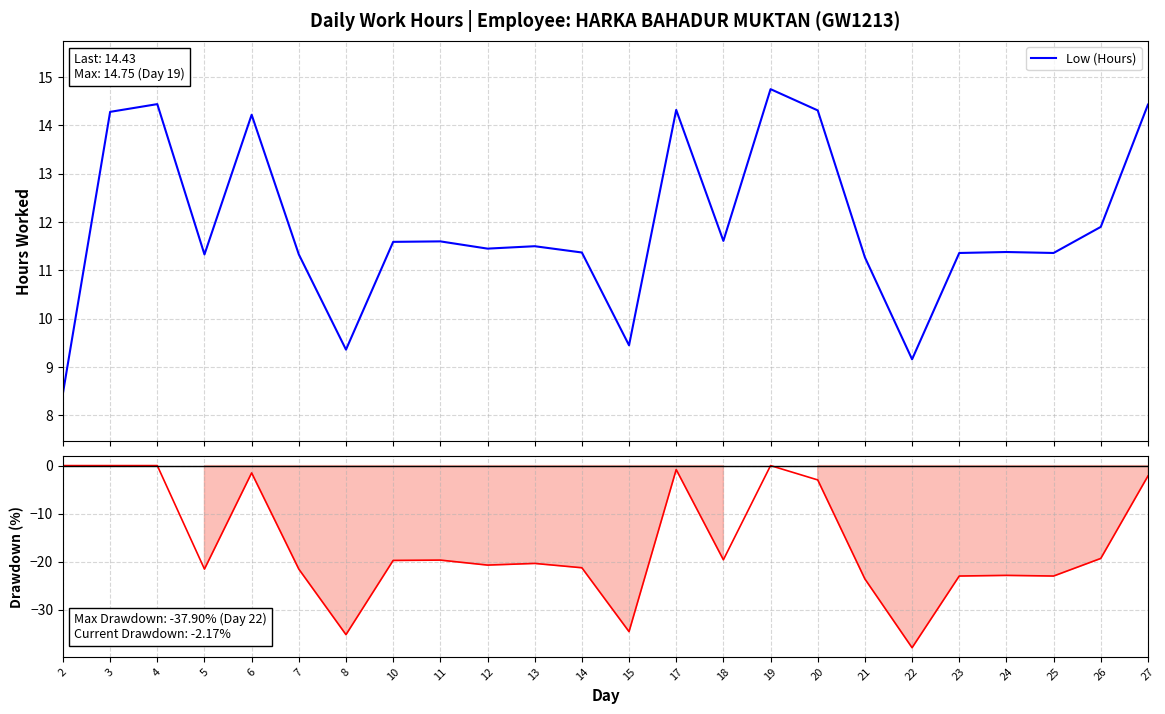

Is it true that Low (Hours) equals 11.6 at 11?

True